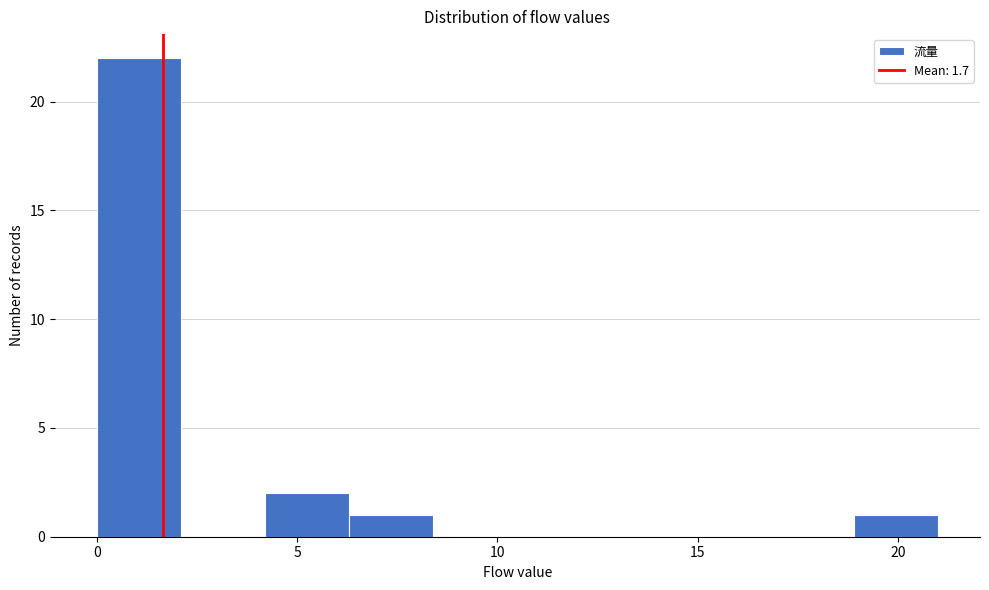

What is the height of the bar covering 6.3 to 8.4 on the x-axis? Neither the bar edges nor the heights are printed on the chart, so give them approximately, as read against the axes.

1